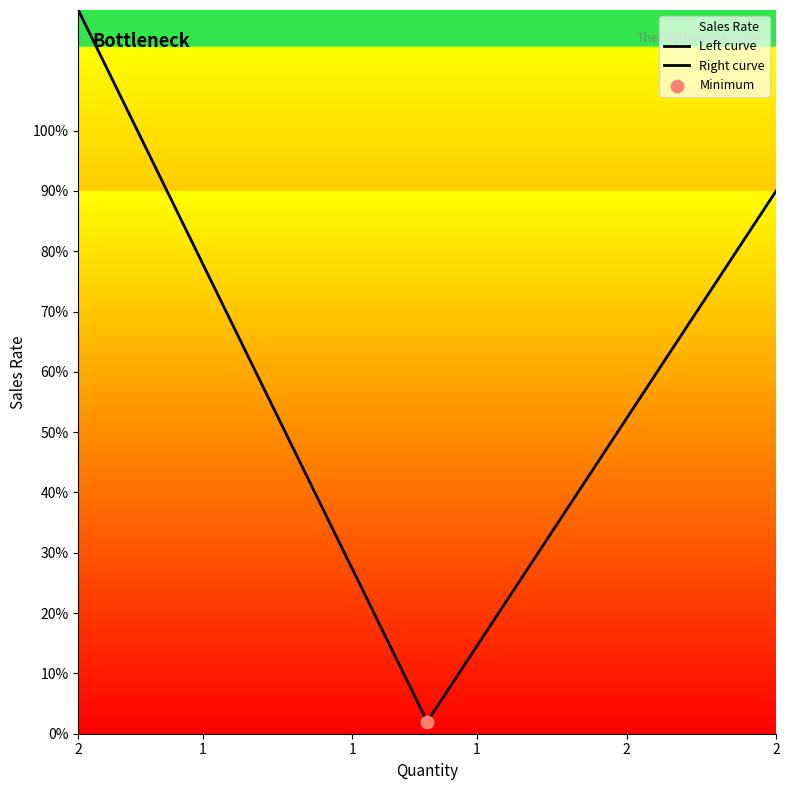

Which series contains the lowest Y value?

Left curve